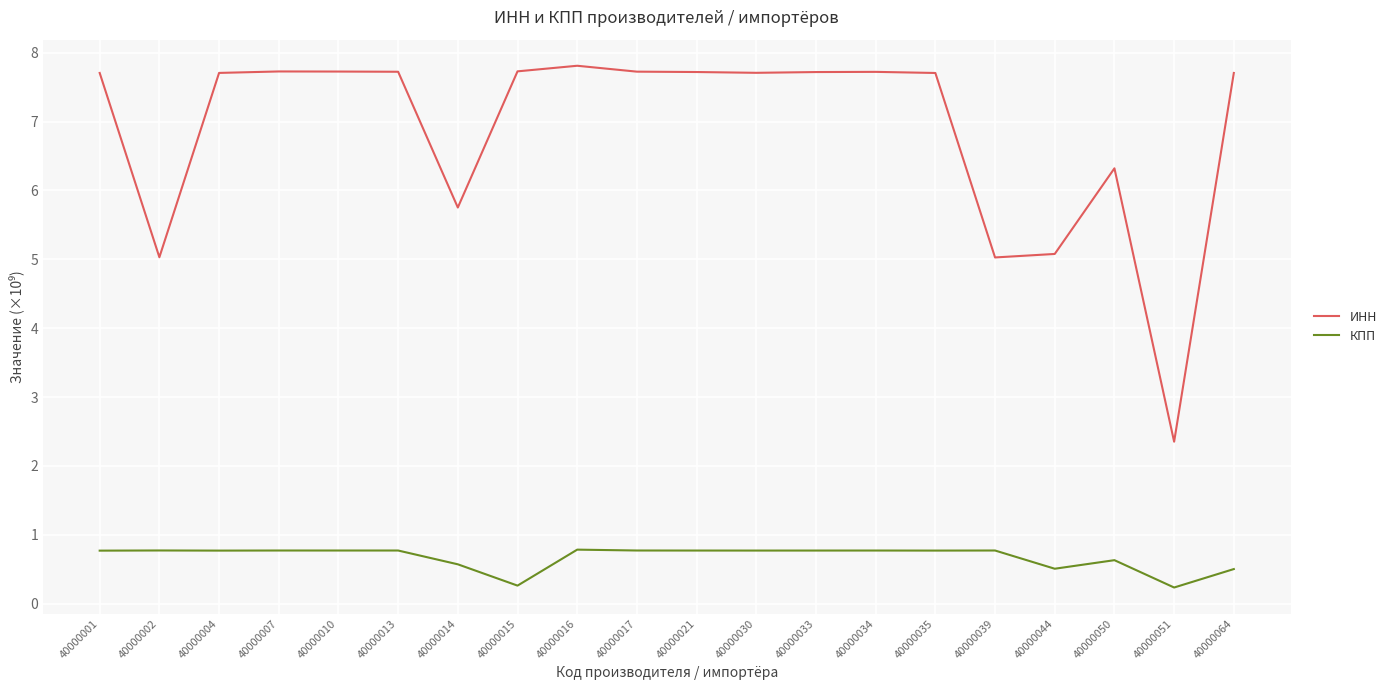

What is the approximate value of ИНН at 40000013?

7.7